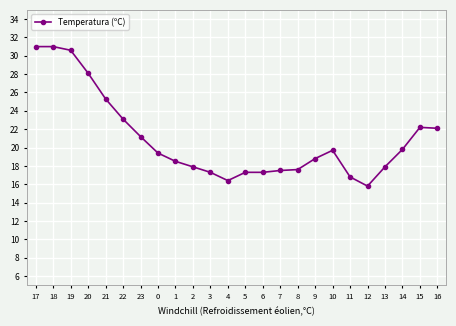

Which label corresponds to the smallest value in the chart?

12